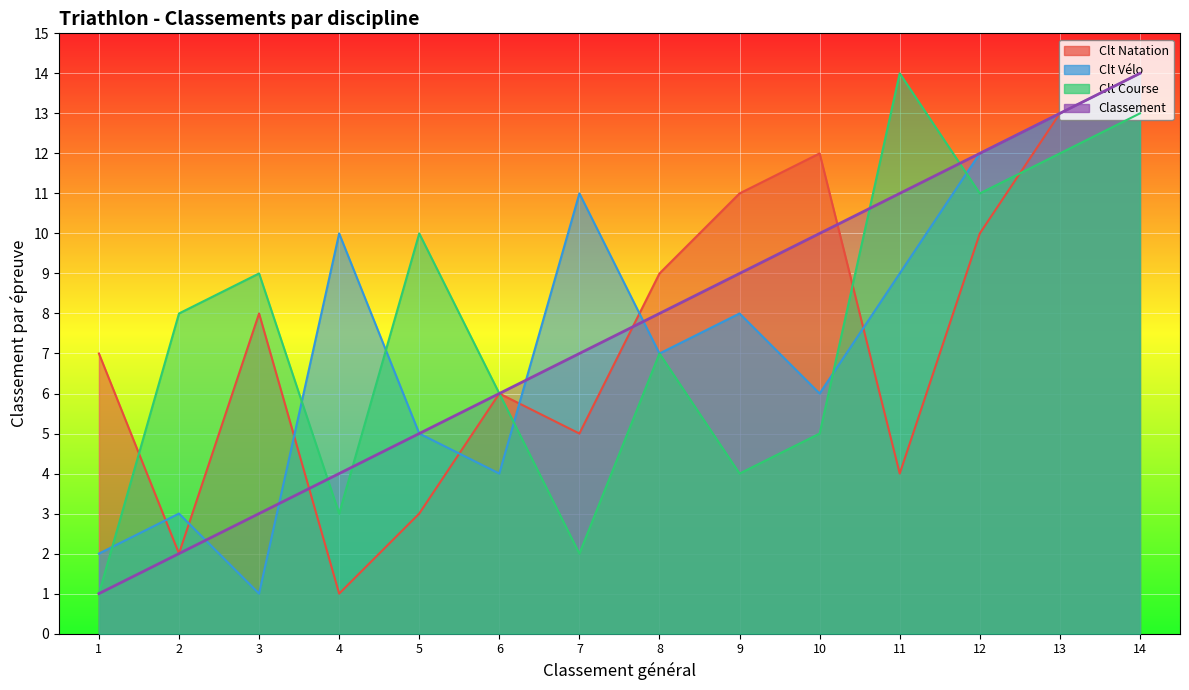

Where does the Clt Course series first go above 8?

3